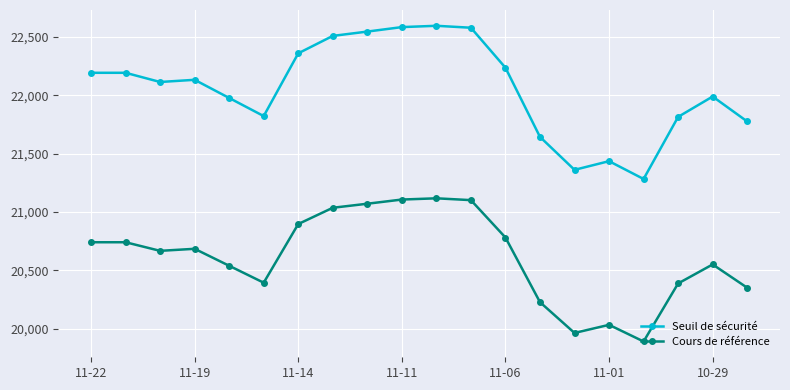

Which series has the largest range (max minus min)?

Seuil de sécurité